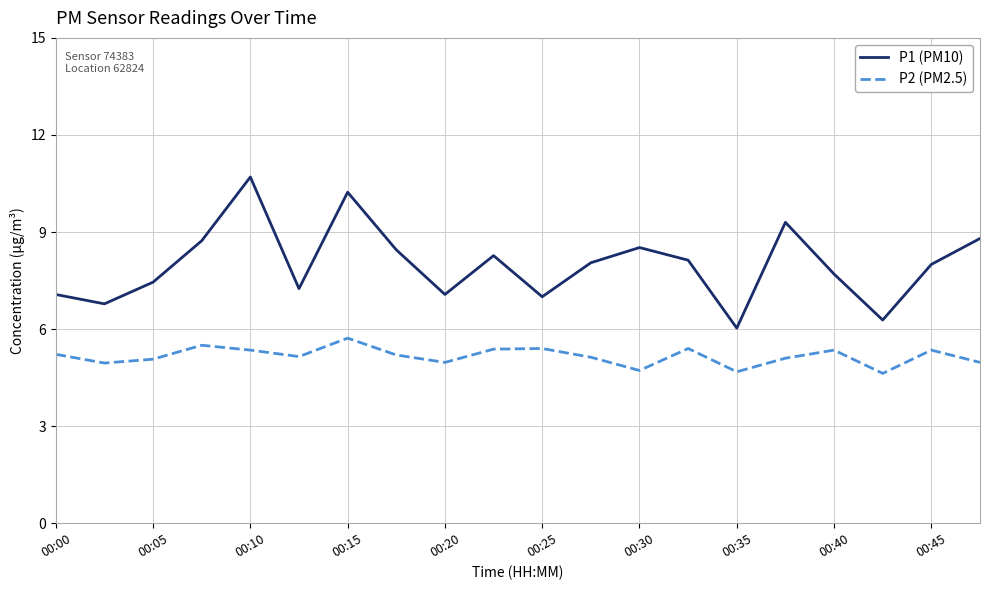

Rank the series by their maximum value, from highest to lowest.

P1 (PM10), P2 (PM2.5)